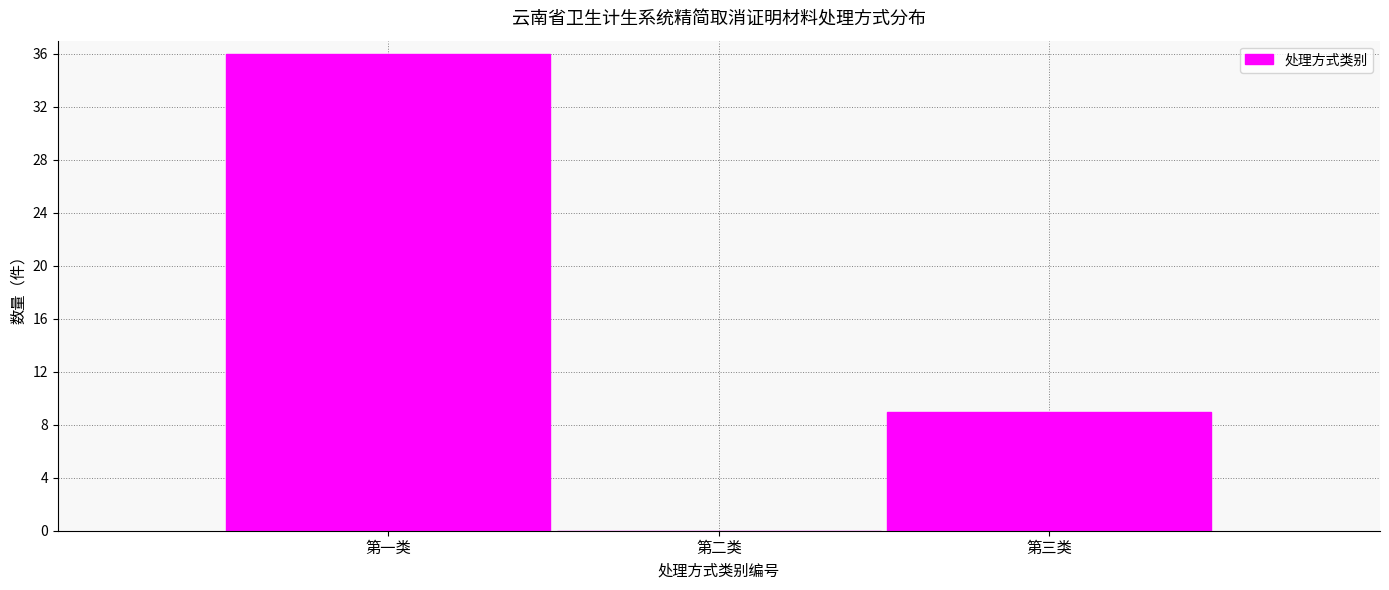

Reading left to right, extract all data points from this chart.

第一类=36	第二类=0	第三类=9